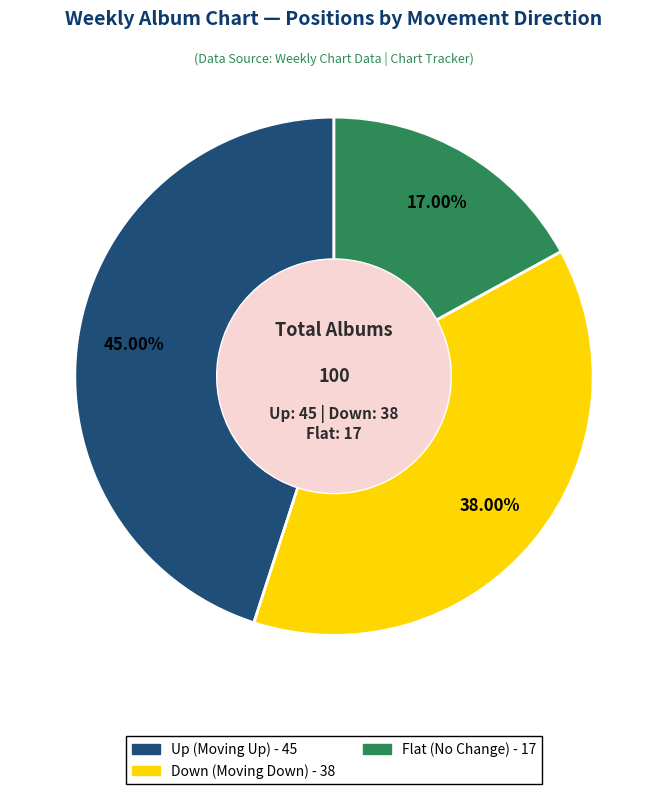

Is there a majority slice in this chart?

No